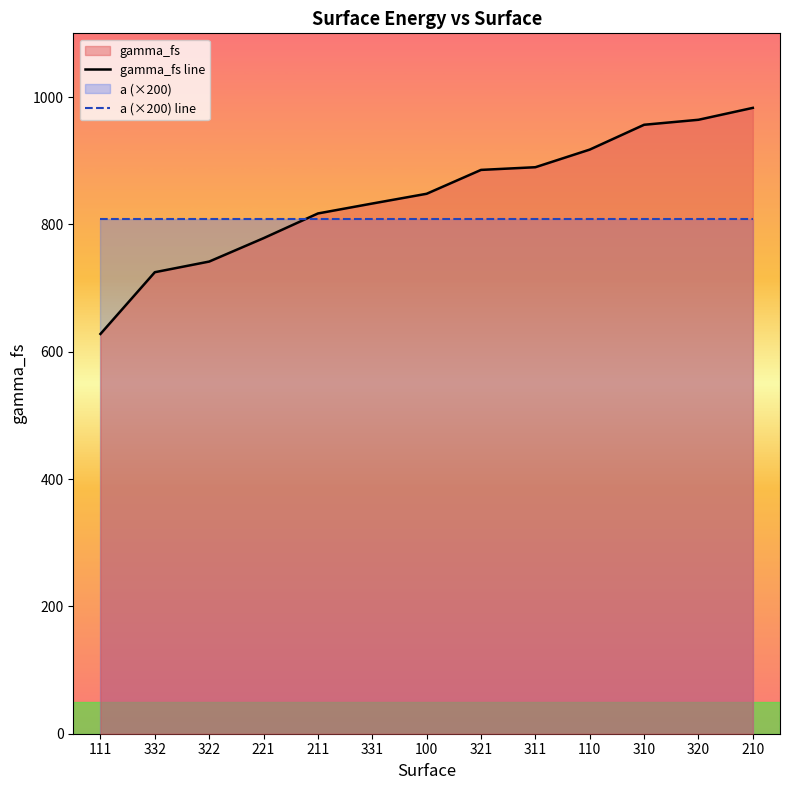

The gamma_fs line series shows 286.1 at 211. True or false?

False